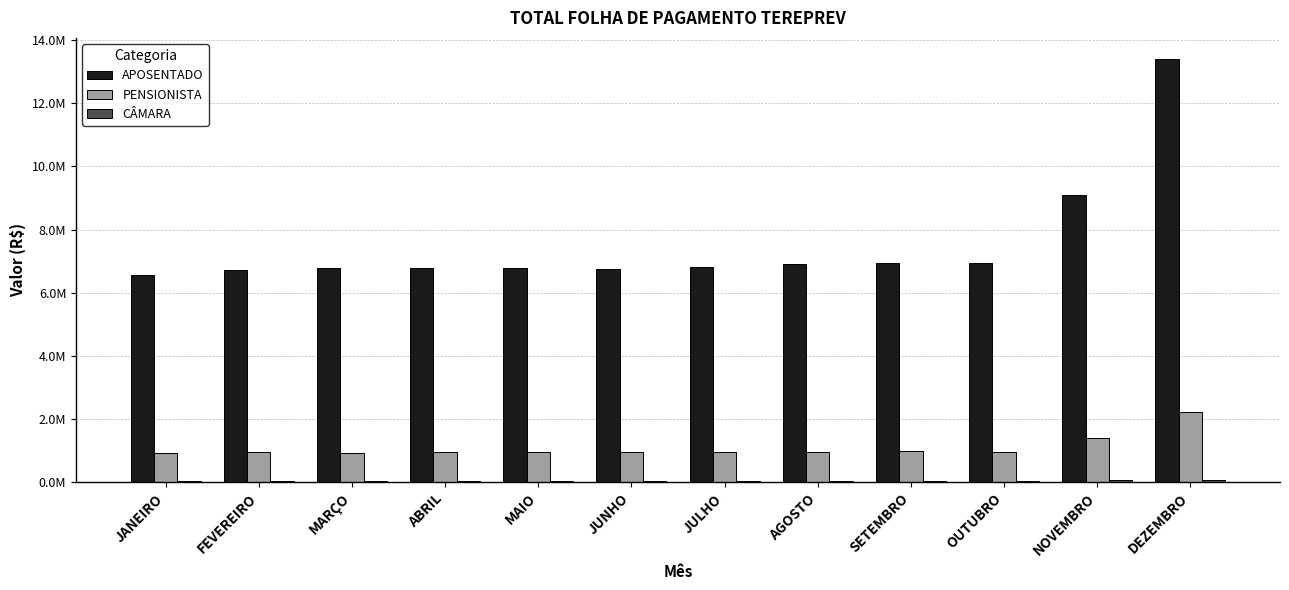

Reading left to right, transcribe all the data shown in this chart.

APOSENTADO: JANEIRO=6564313.3	FEVEREIRO=6714594.5	MARÇO=6782548.9	ABRIL=6793081.9	MAIO=6782596.0	JUNHO=6761539.1	JULHO=6818660.8	AGOSTO=6897750.4	SETEMBRO=6942079.1	OUTUBRO=6950977.9	NOVEMBRO=9104297.7	DEZEMBRO=13396603.1
PENSIONISTA: JANEIRO=938714.9	FEVEREIRO=947360.7	MARÇO=943080.6	ABRIL=949153.7	MAIO=958020.7	JUNHO=969012.9	JULHO=973833.1	AGOSTO=962613.7	SETEMBRO=990193.7	OUTUBRO=967256.9	NOVEMBRO=1398092.1	DEZEMBRO=2236059.1
CÂMARA: JANEIRO=52519.0	FEVEREIRO=52519.0	MARÇO=52519.0	ABRIL=52519.0	MAIO=52519.0	JUNHO=52519.0	JULHO=52519.0	AGOSTO=52519.0	SETEMBRO=54577.8	OUTUBRO=54577.8	NOVEMBRO=71525.3	DEZEMBRO=86999.1